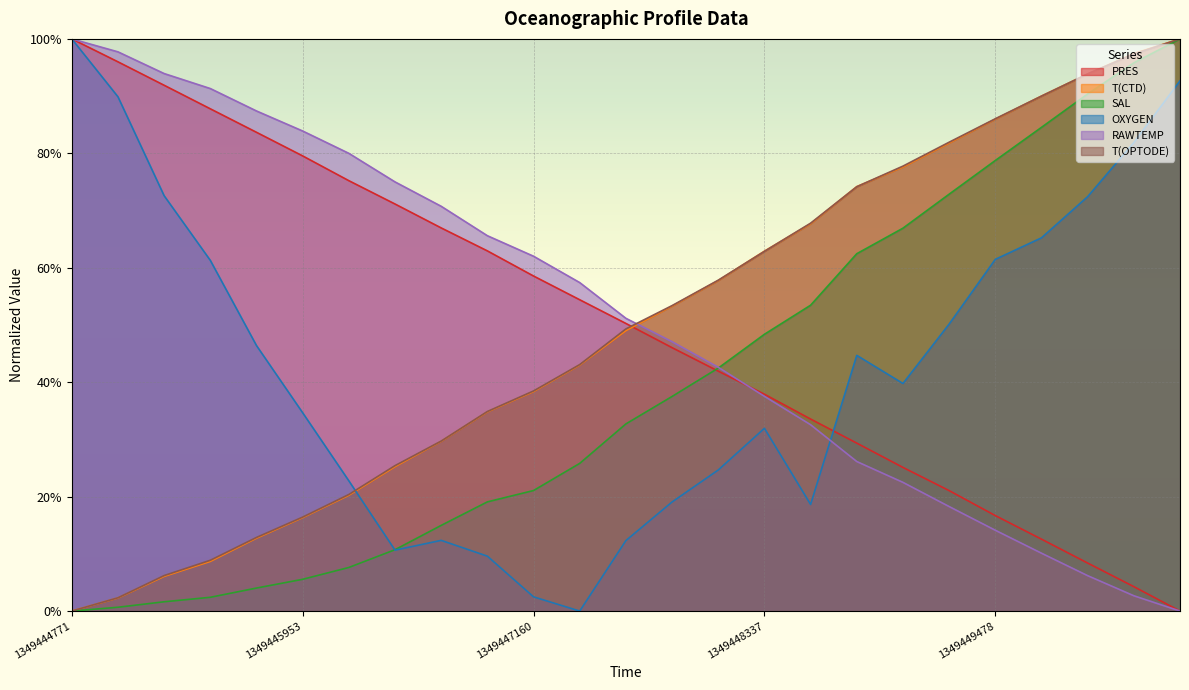

What is the sum of the RAWTEMP values at 1349450463 and 1349446600?

0.7